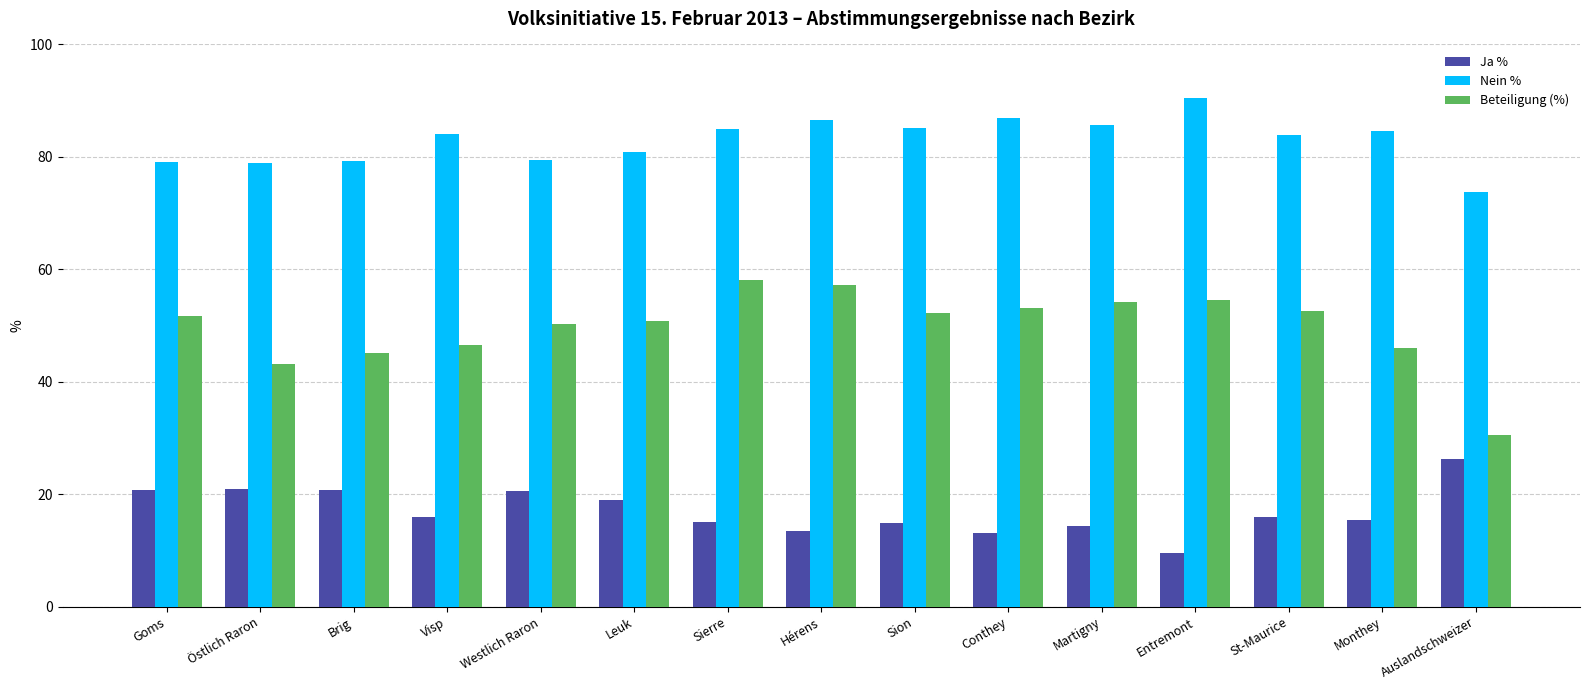

What is the difference between the highest and lowest values at Hérens?

73.2